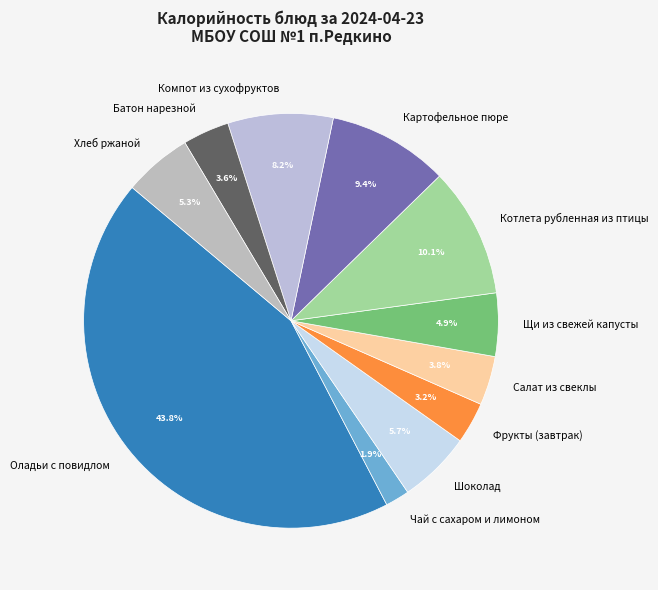

True or false: Чай с сахаром и лимоном accounts for 2% of the total.

True